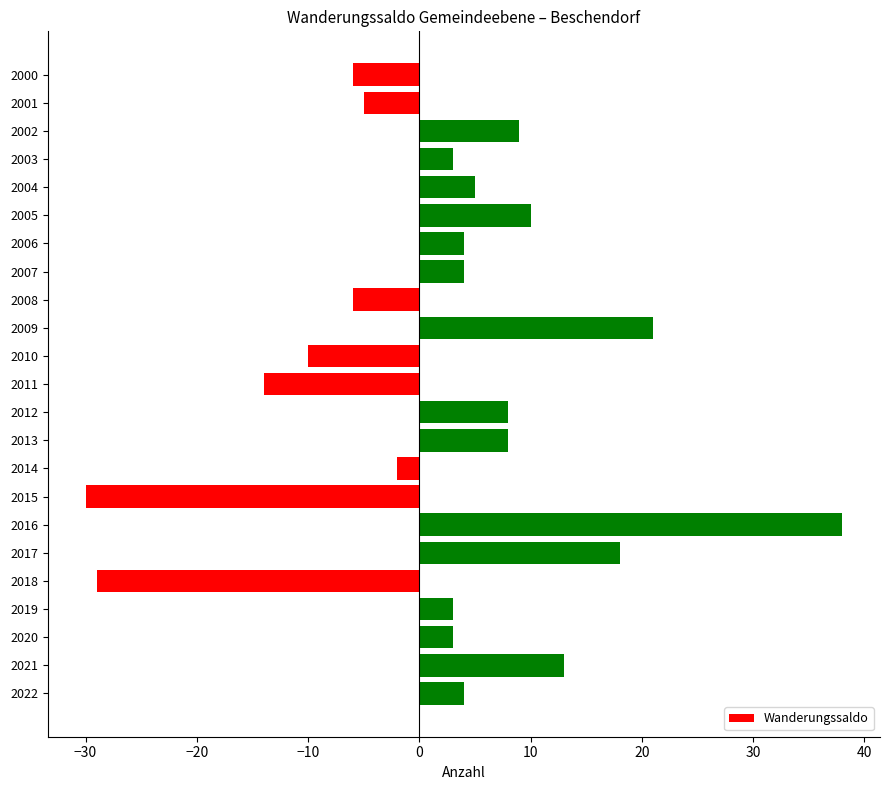

What is the sum of all values?

49